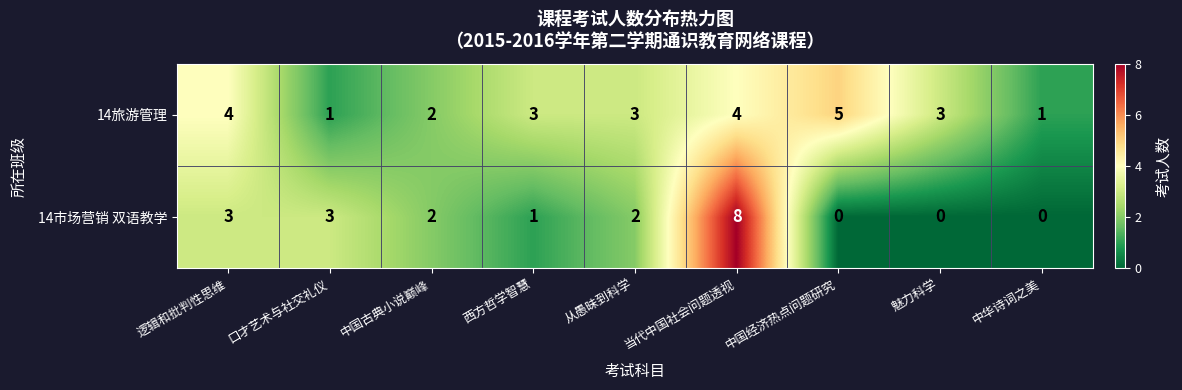

What is the total value across all series at 中国经济热点问题研究?

5